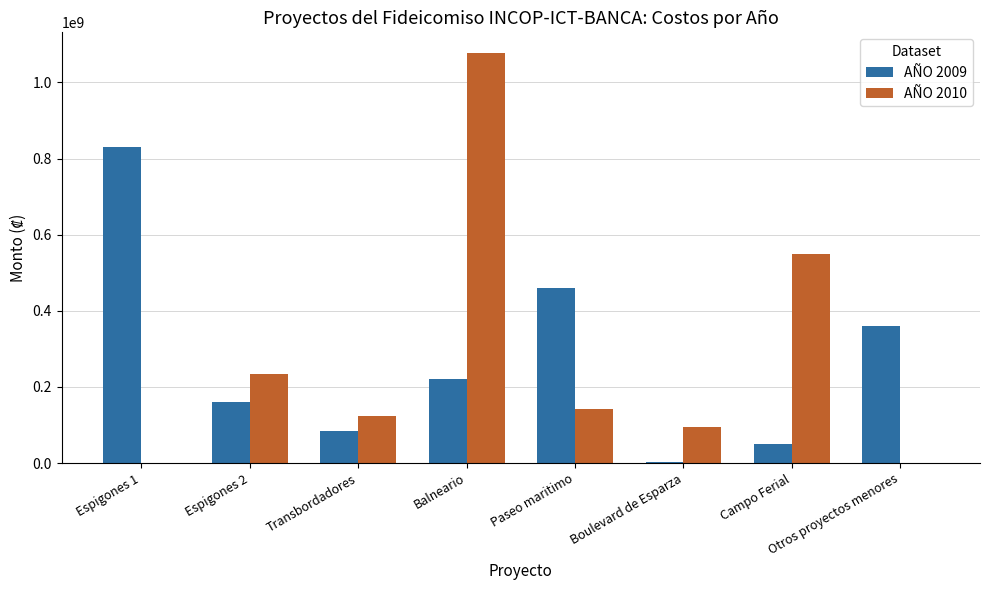

Is it true that AÑO 2009 equals 713014853 at Paseo maritimo?

False